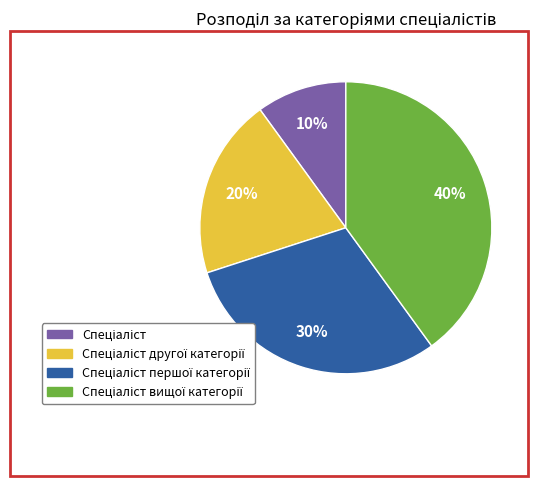

Is there any slice that represents more than half of the pie?

No